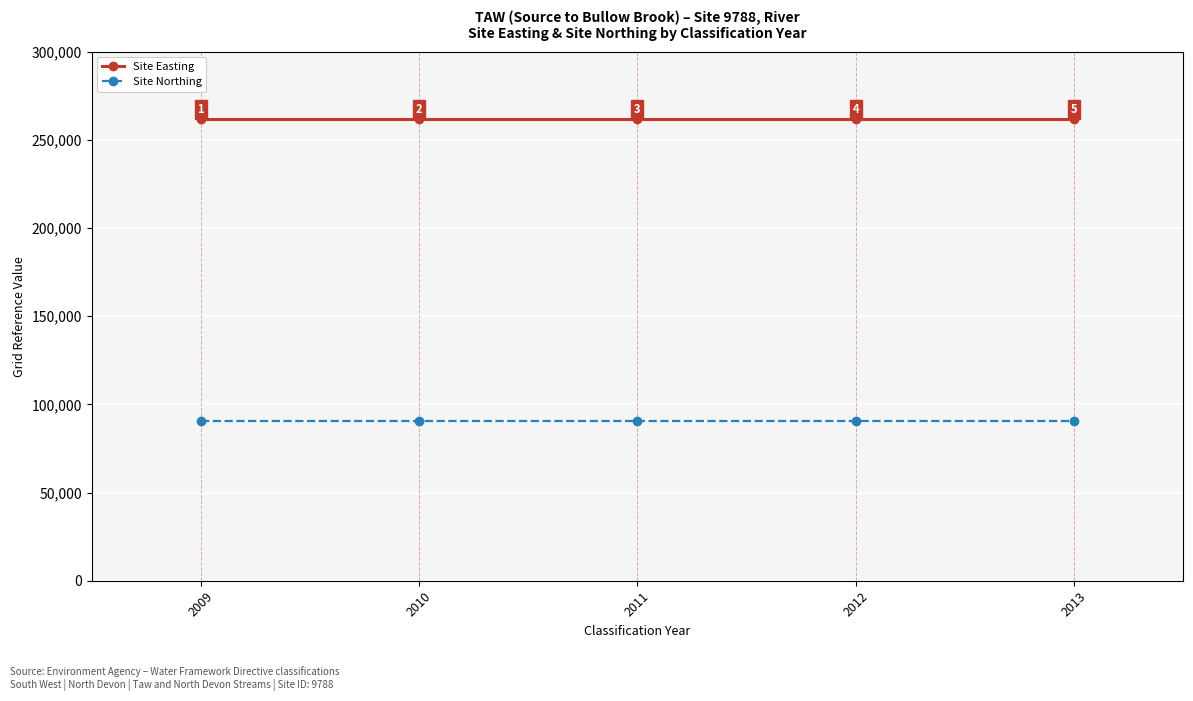

Rank the series by their average value, from highest to lowest.

Site Easting, Site Northing